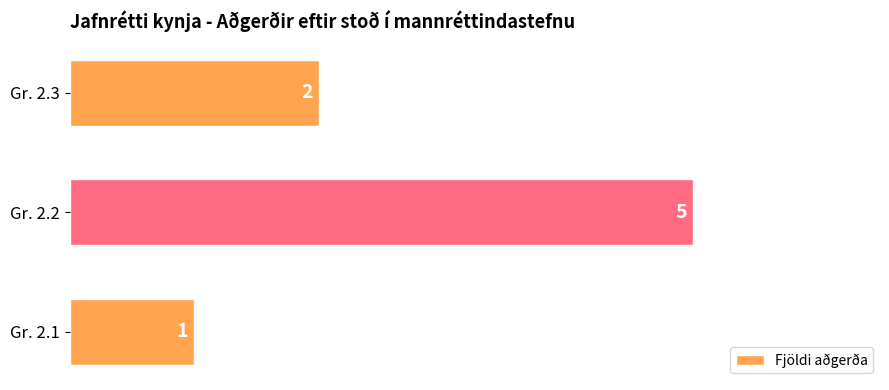

What is the smallest value displayed?

1